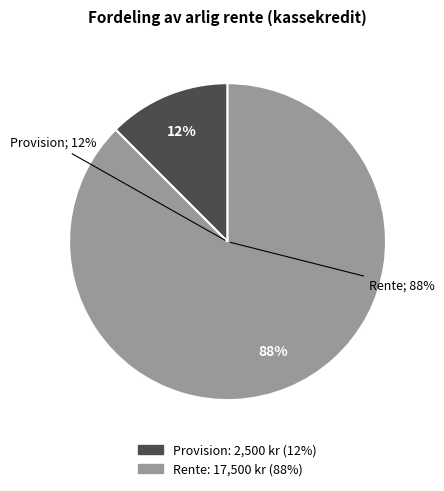

To the nearest percent, what percentage of the pie is Rente?

88%